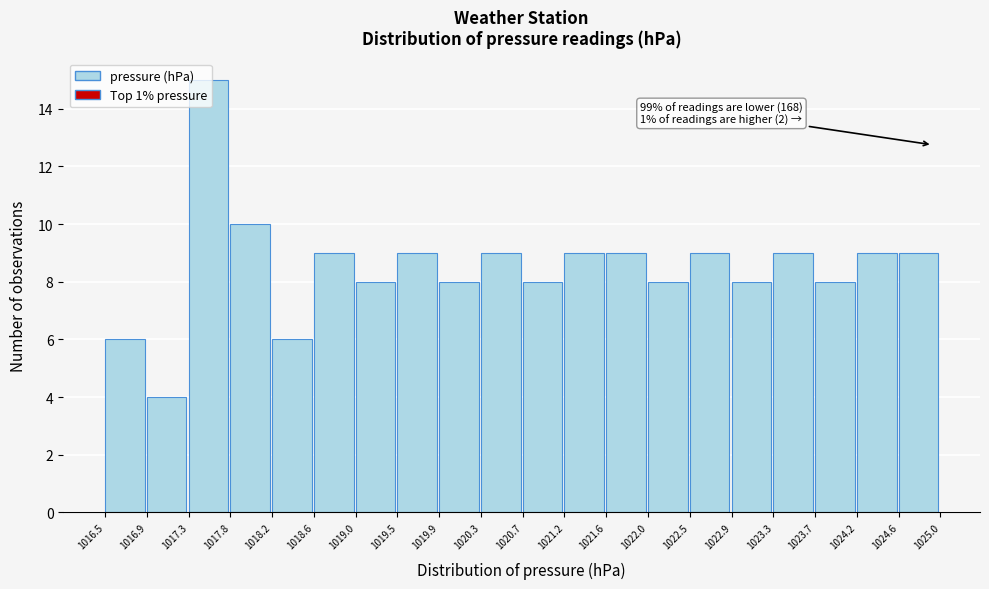

Over which range of the x-axis is the bar tallest?

1017.3 to 1017.8